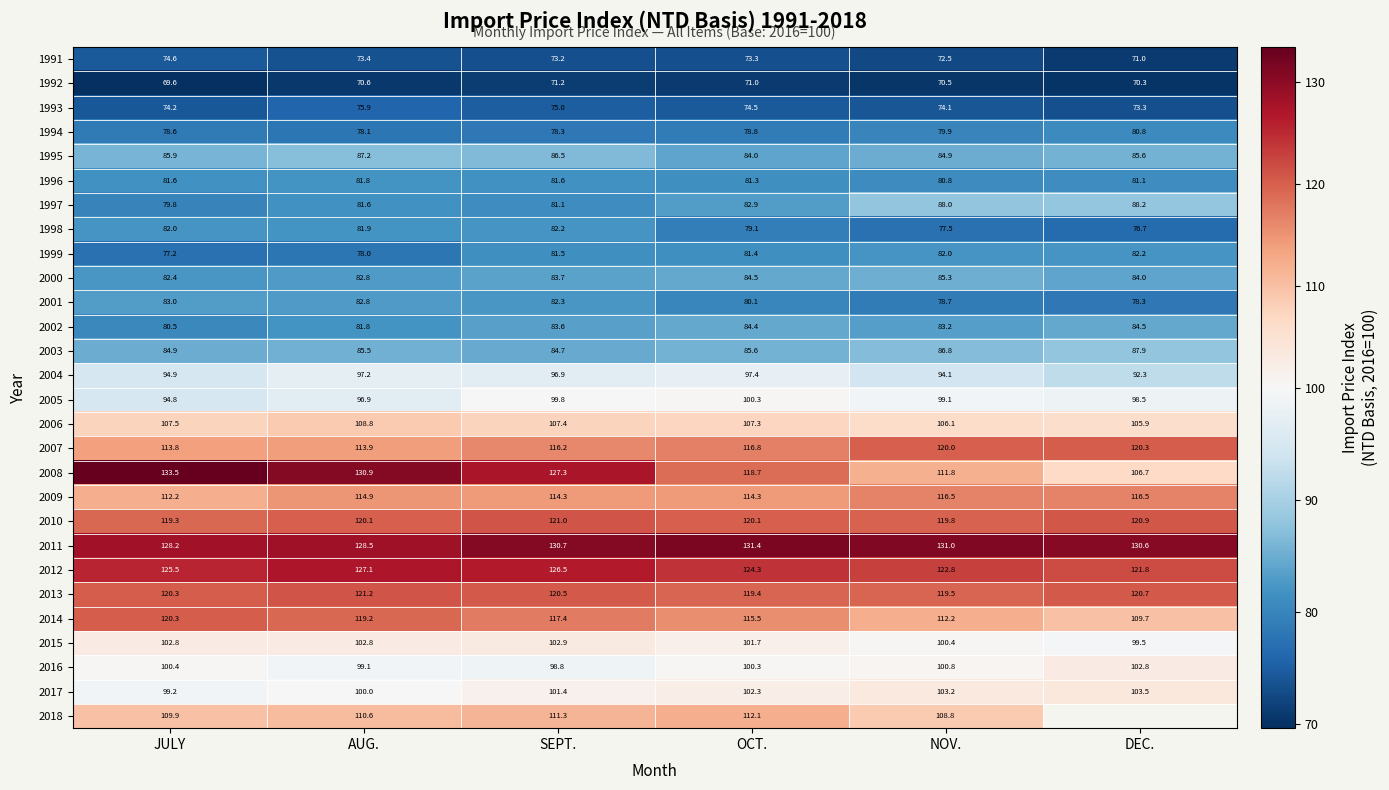

What is the difference between the highest and lowest values at SEPT.?

59.5